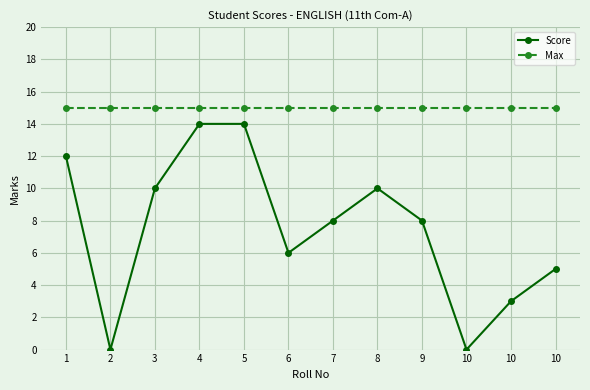

Where is Max nearest to the value 15?

1